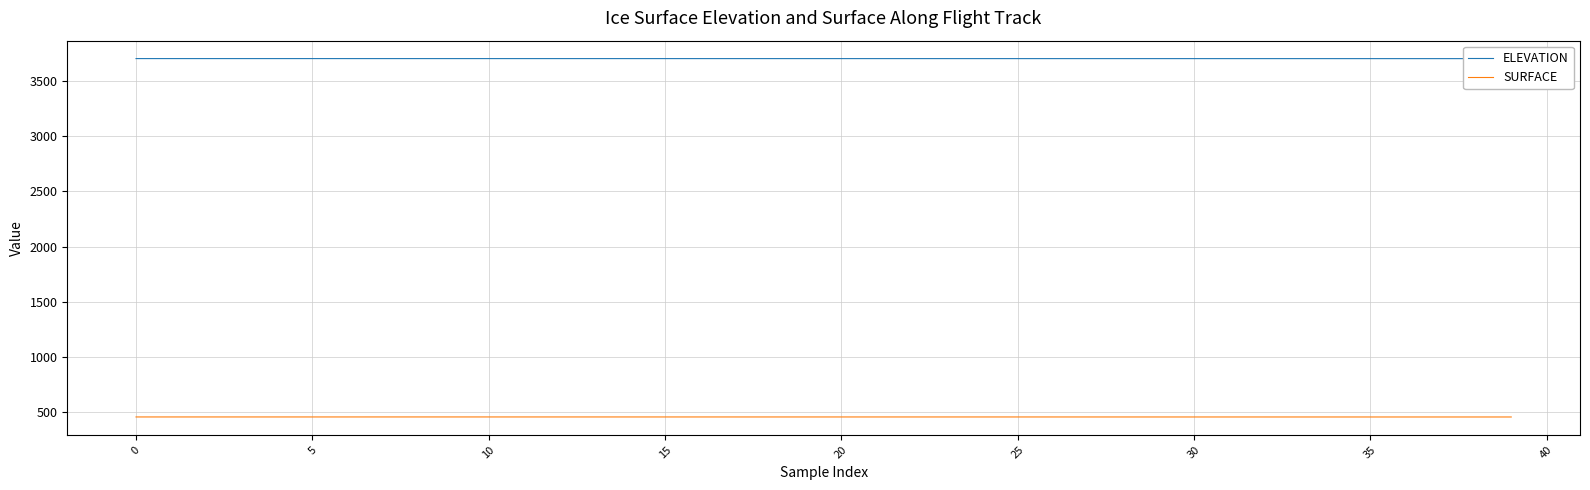

True or false: ELEVATION has more than 2 interior local peaks.

False